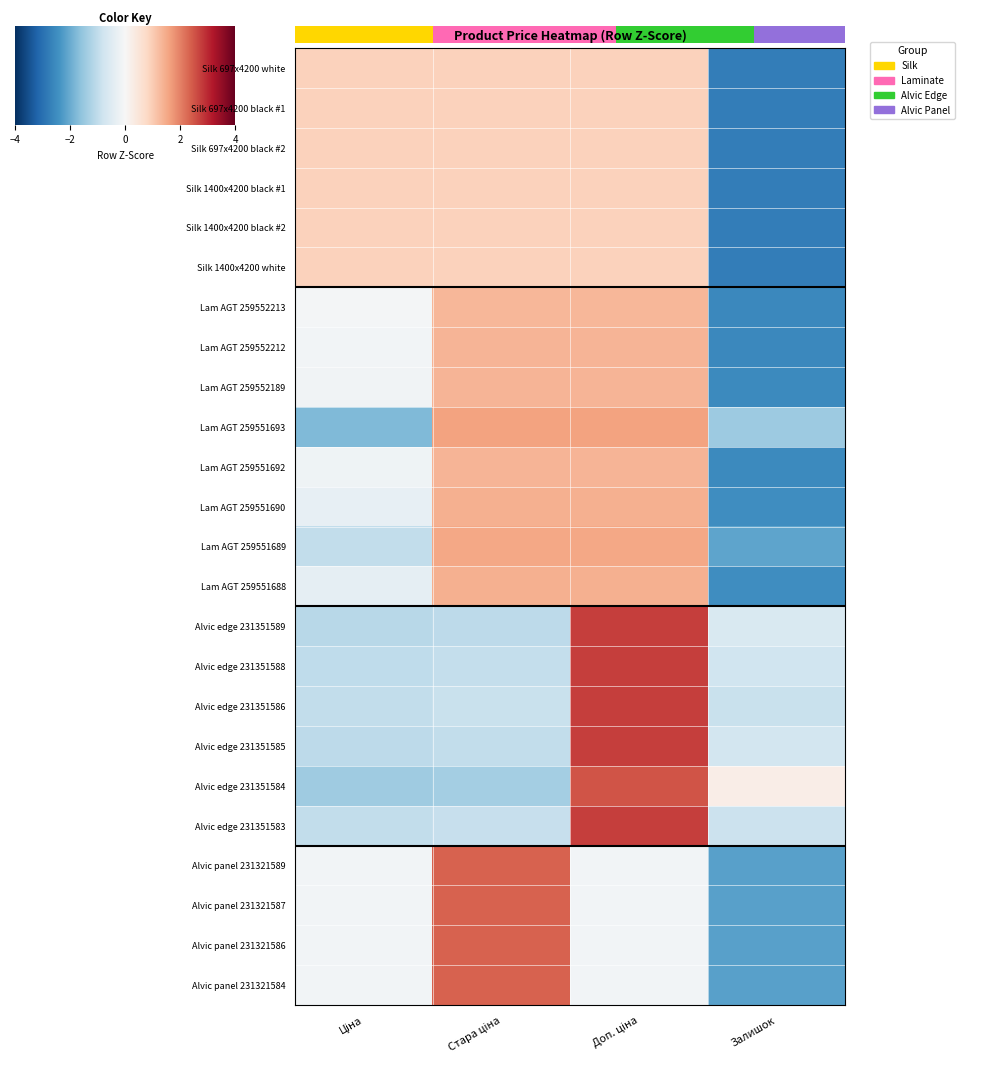

What is the difference between the maximum and minimum values in the Lam AGT 259552213 series?

2.4